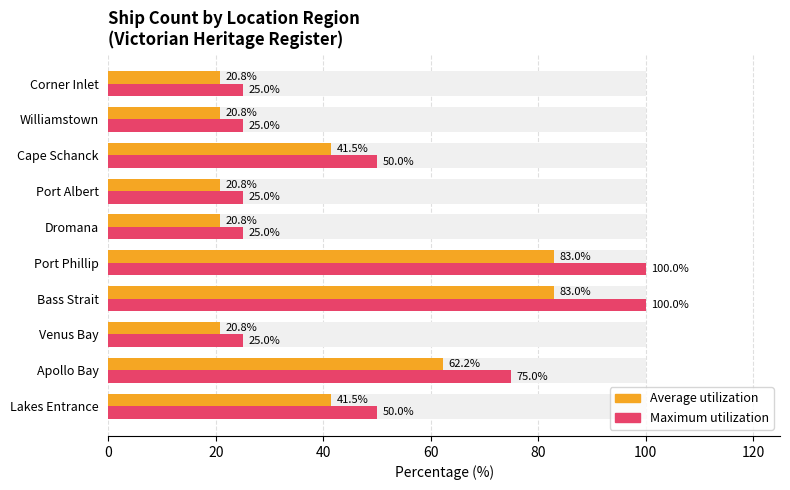

Reading right to left, extract all data points from this chart.

Average utilization: 20.8	20.8	41.5	20.8	20.8	83.0	83.0	20.8	62.2	41.5
Maximum utilization: 25.0	25.0	50.0	25.0	25.0	100.0	100.0	25.0	75.0	50.0